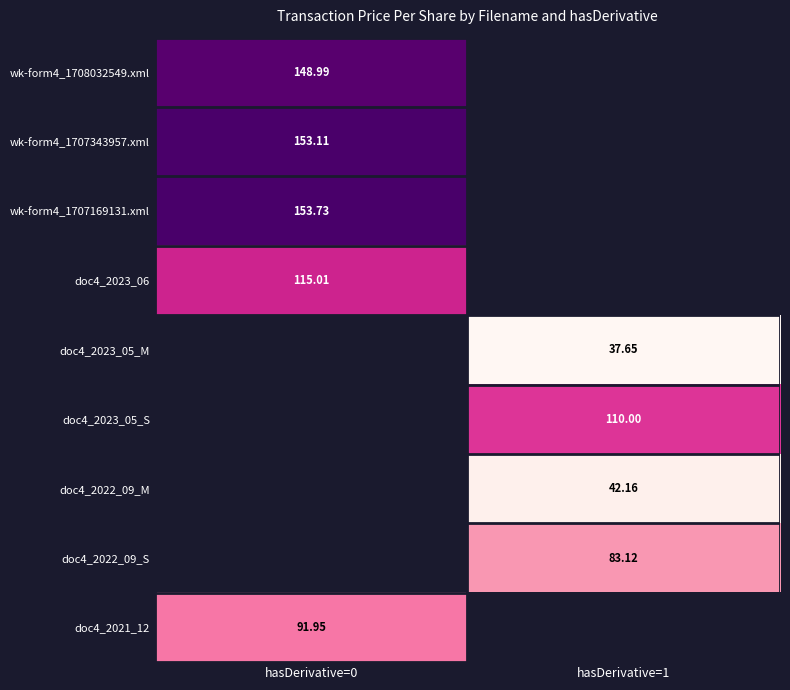

Is the value of doc4_2021_12 at hasDerivative=0 greater than the value of wk-form4_1708032549.xml at hasDerivative=0?

No